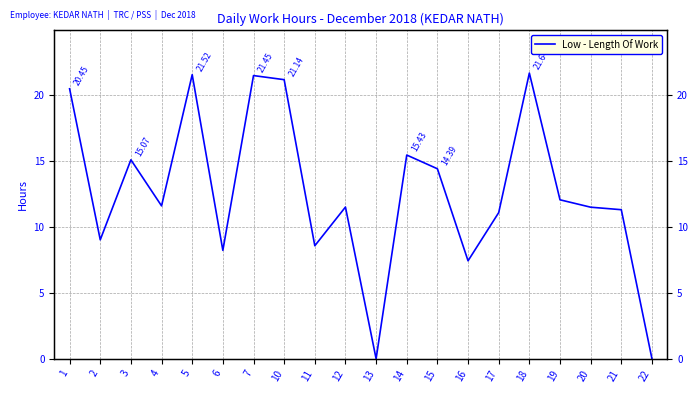

Does the chart display data point markers on the line(s)?

No